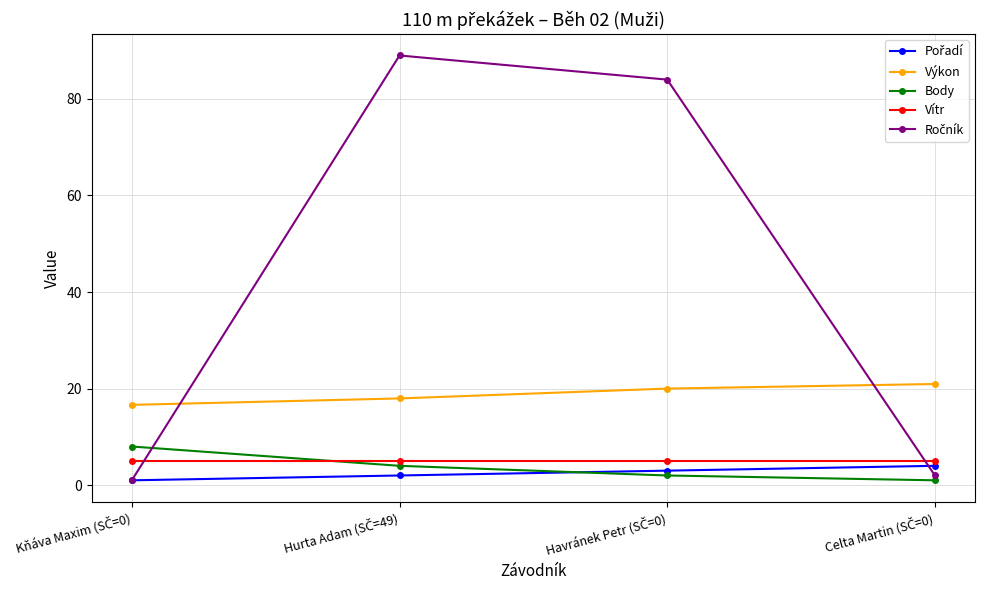

At how many categories does at least one series exceed 6?

4